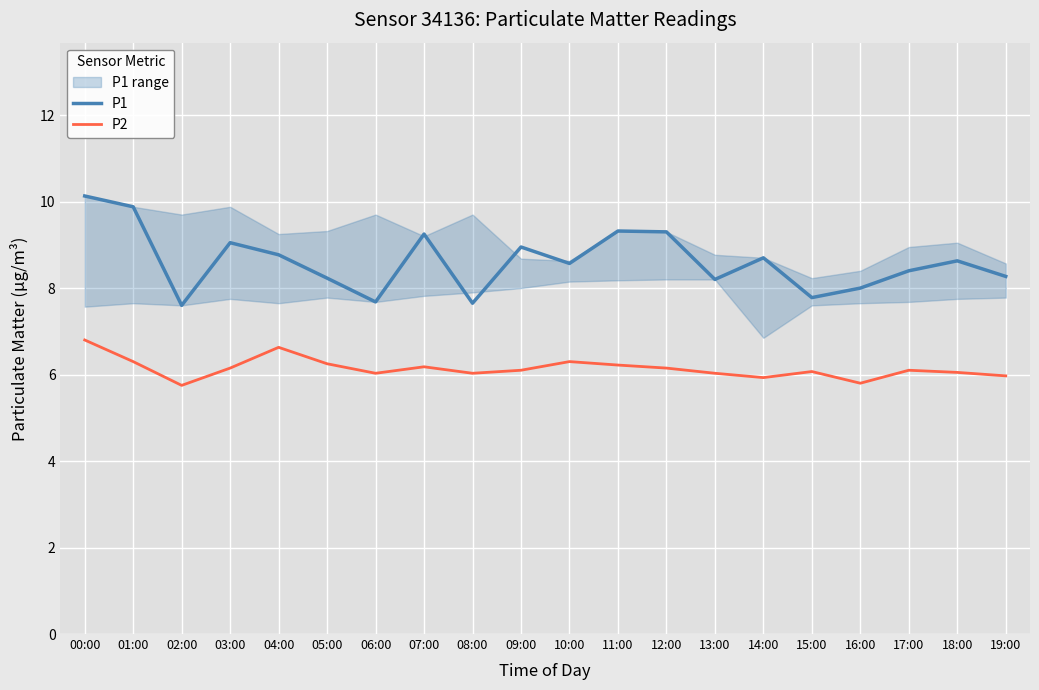

True or false: P1 and P2 intersect in this chart.

False